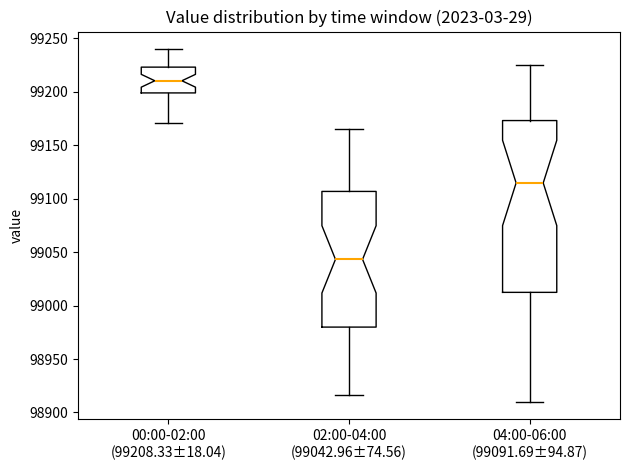

Which box is the tallest, from its lower edge to its upper edge?

04:00-06:00 (99091.69±94.87)